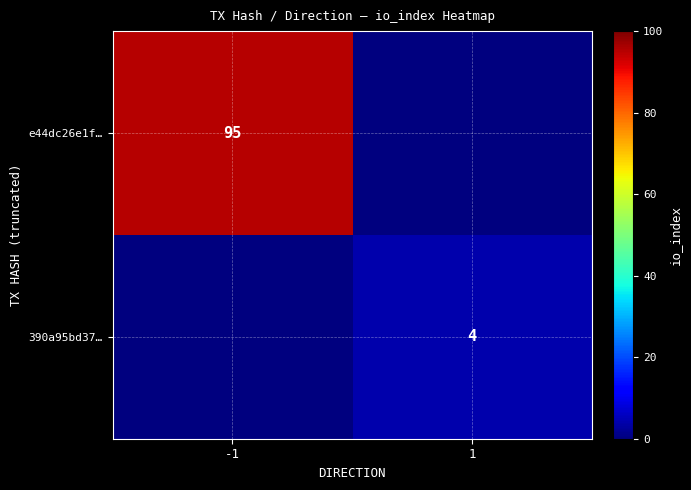

Is the value of 390a95bd37… at 1 greater than the value of e44dc26e1f… at -1?

No